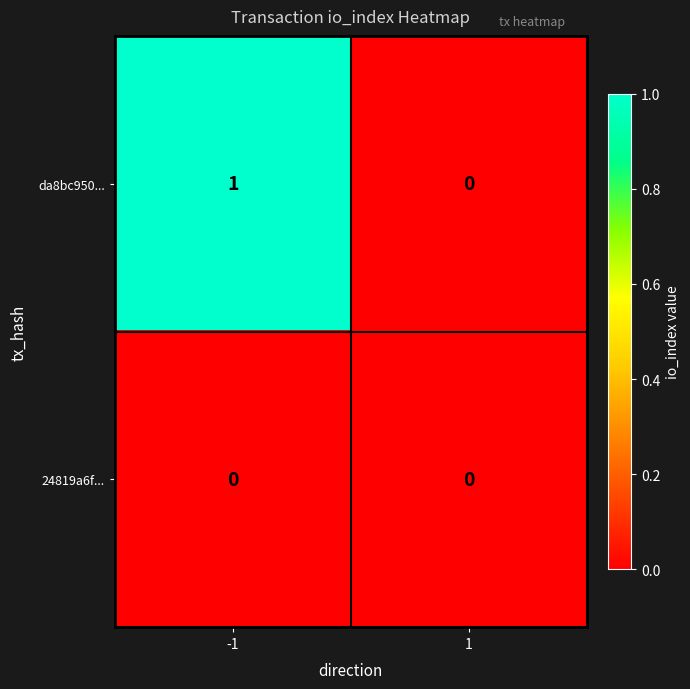

True or false: da8bc950... has a value of -1 at 1.

False